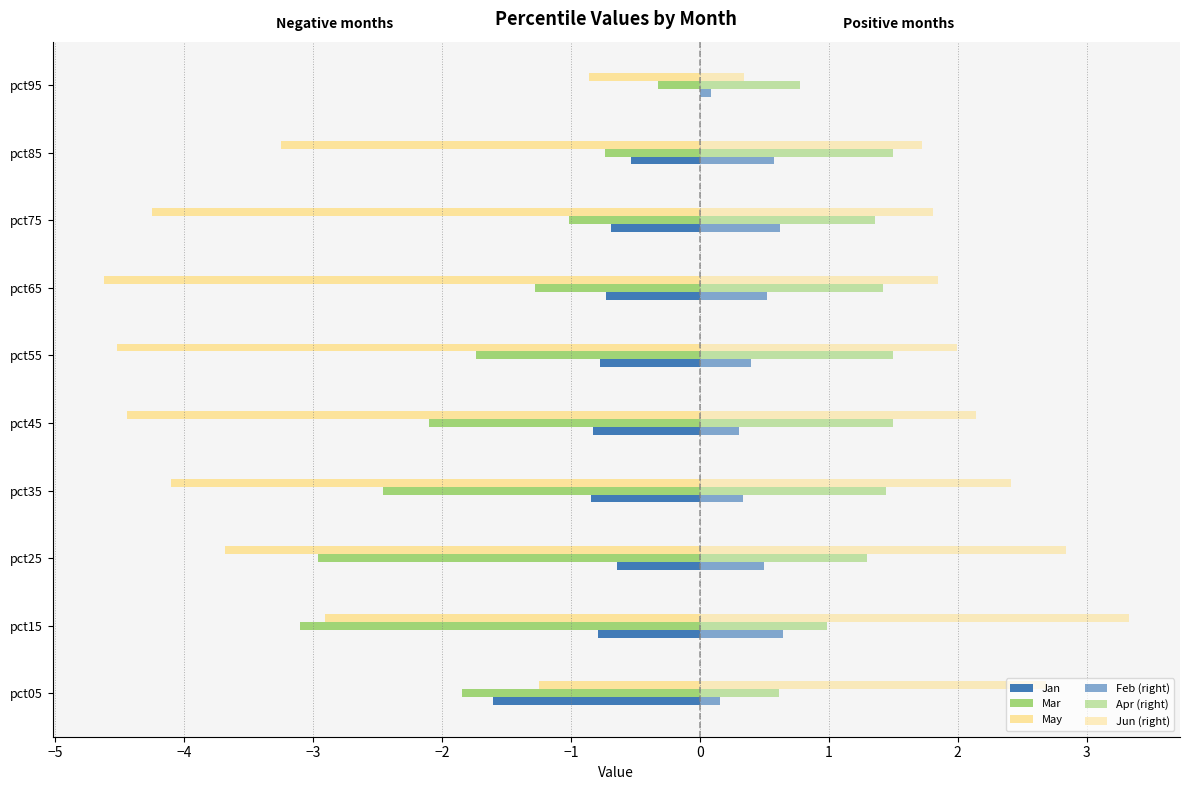

How many categories are shown in the chart?

10